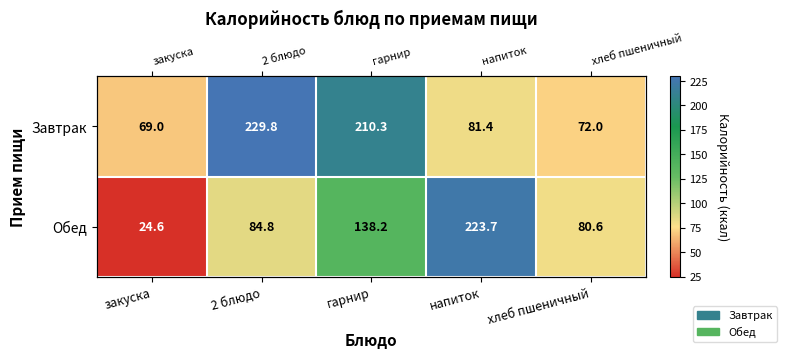

Is it true that Обед equals 138.2 at гарнир?

True